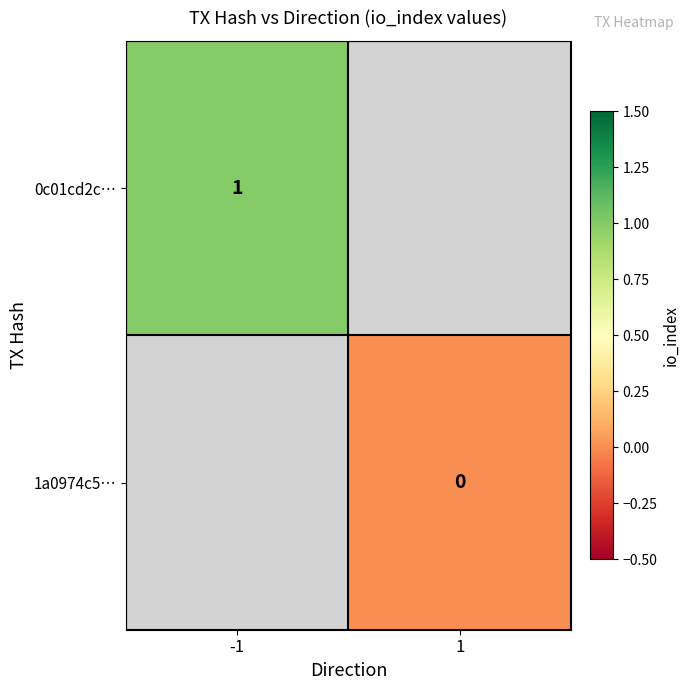

Which label corresponds to the smallest value in the chart?

1